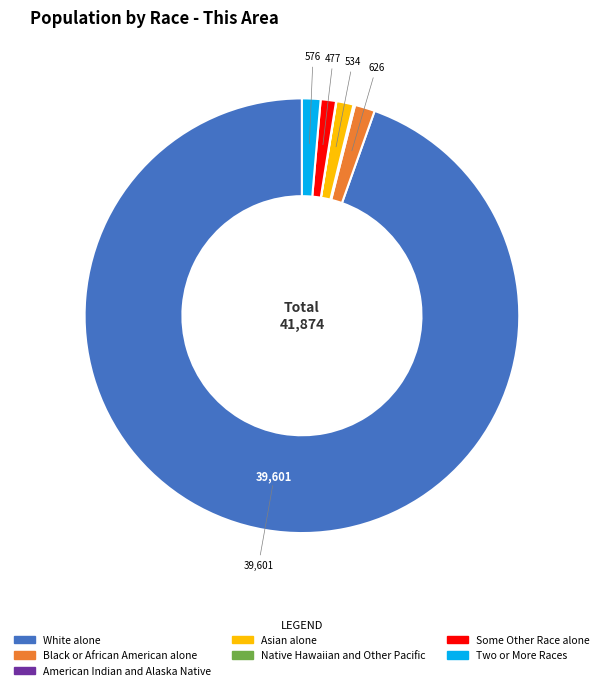

True or false: Asian alone accounts for 1% of the total.

True